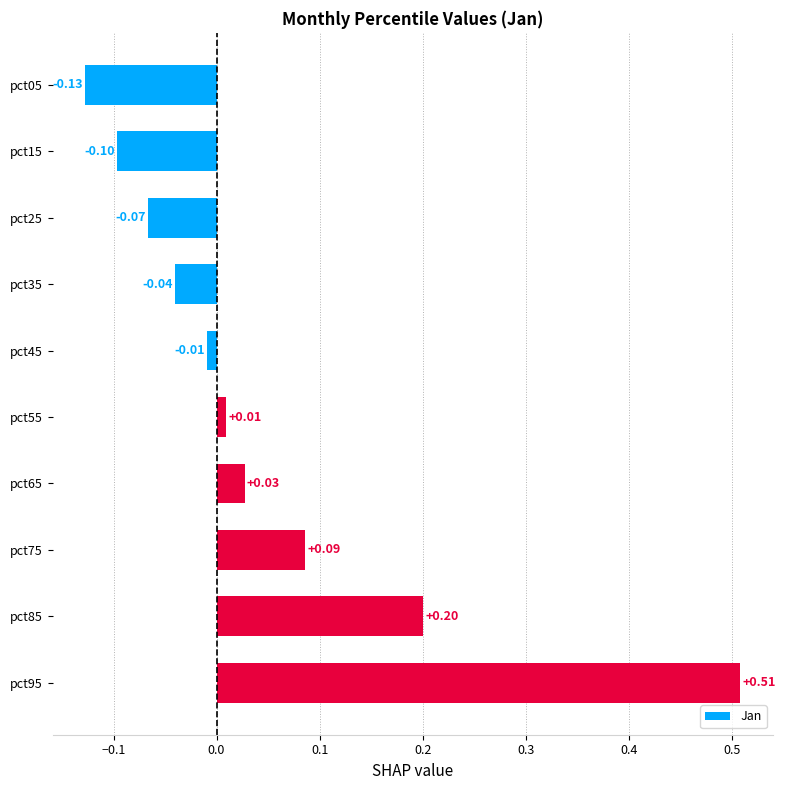

Which label corresponds to the largest value in the chart?

pct95